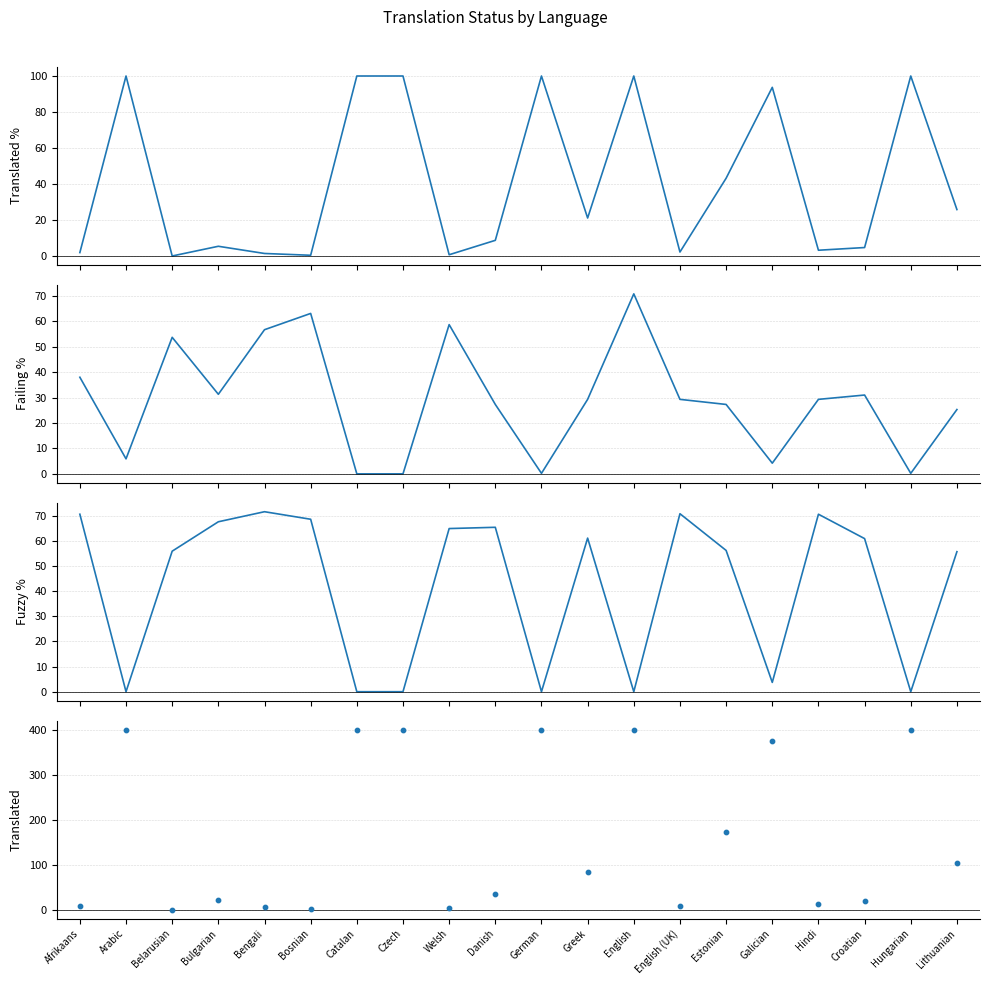

Which series has the largest total across all categories?

Translated